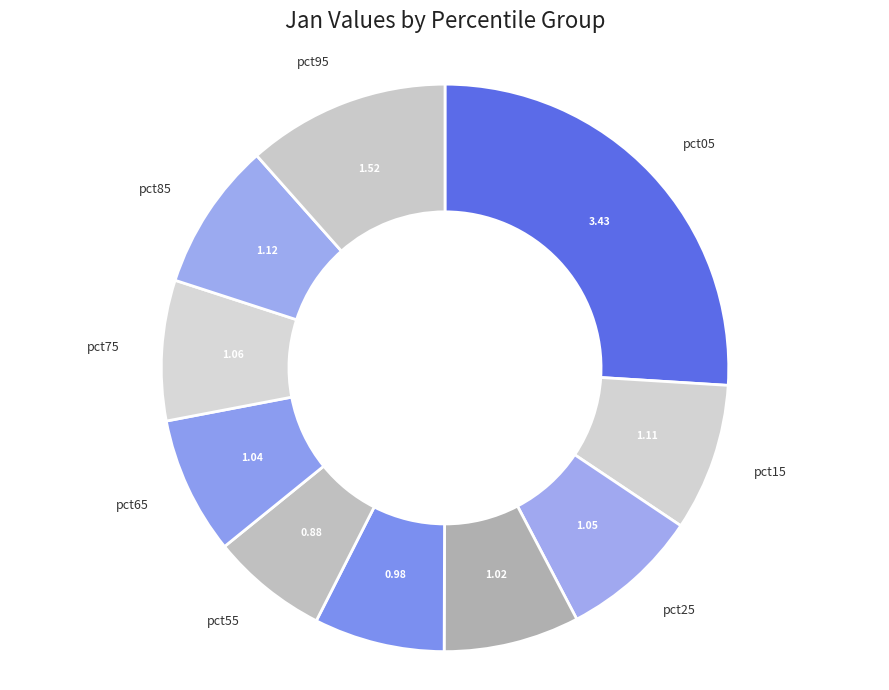

Between pct25 and pct95, which is larger?

pct95